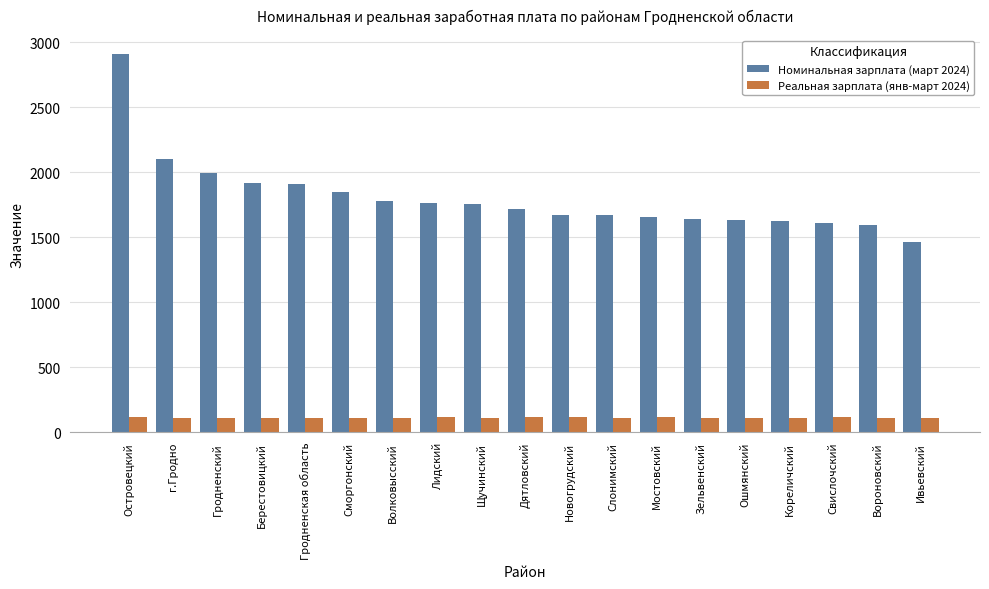

Which series has the largest total across all categories?

Номинальная зарплата (март 2024)